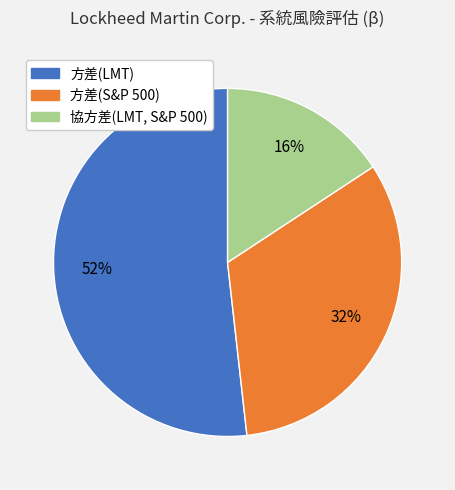

Which slice represents more than half of the pie?

方差(LMT)